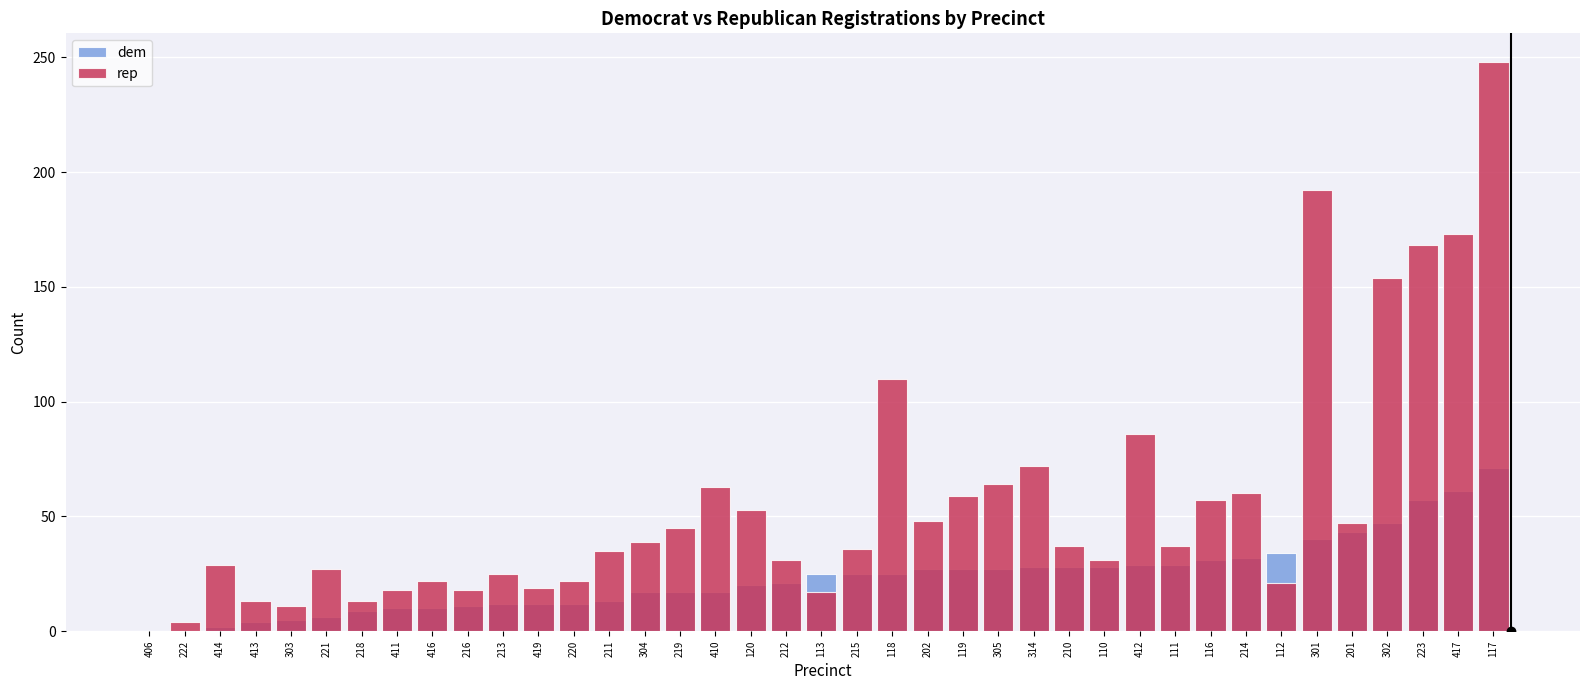

What is the sum of the rep values at 419 and 219?

64